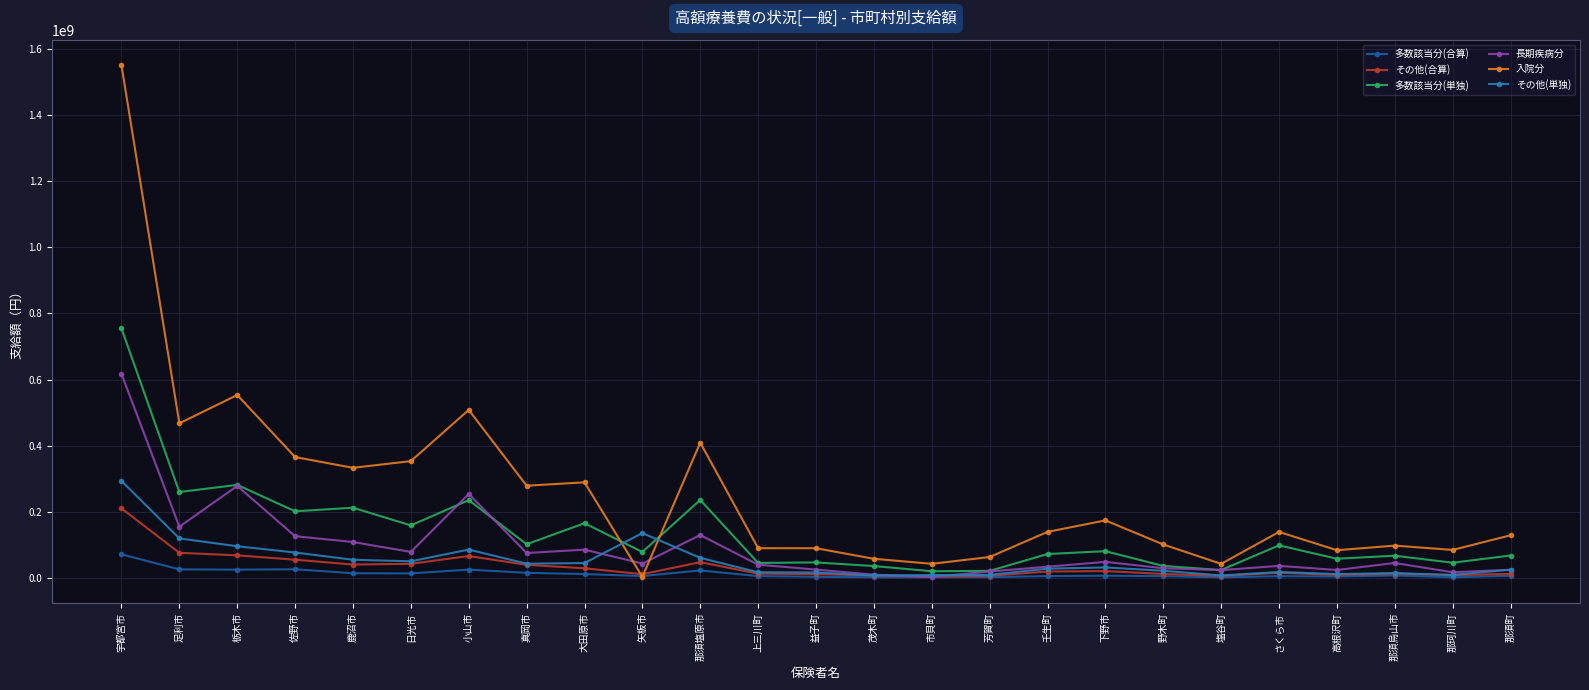

True or false: その他(合算) has more than 2 interior local peaks.

True